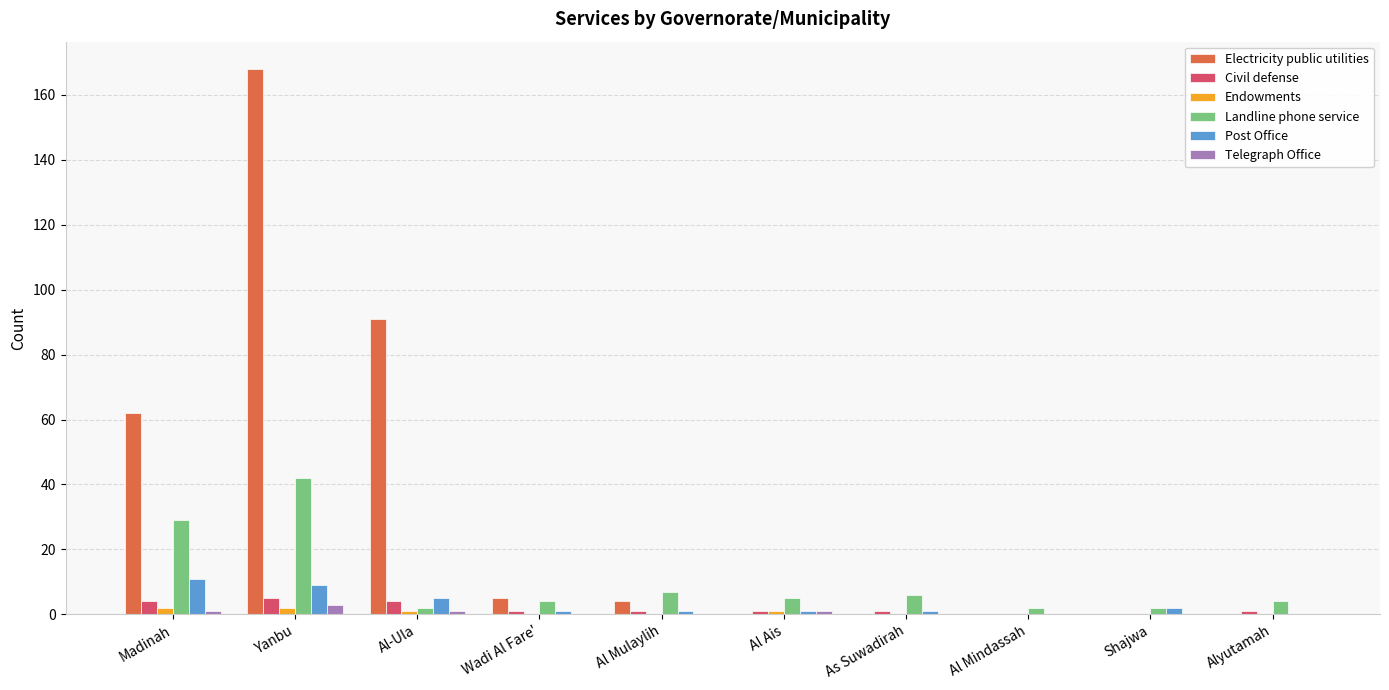

Which category has the highest value in the Telegraph Office series?

Yanbu